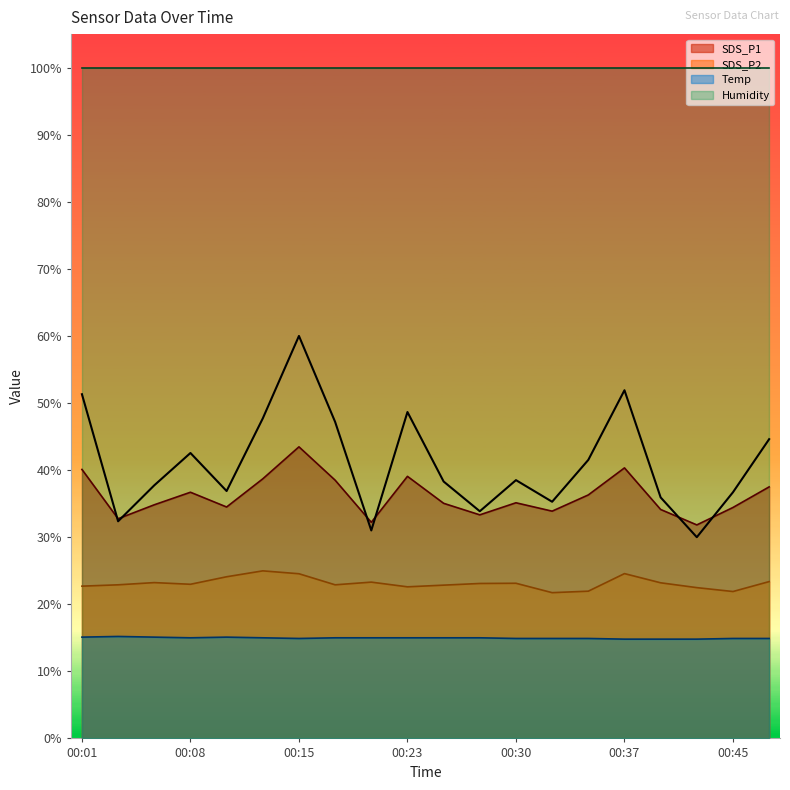

Rank the categories by SDS_P2 value from highest to lowest.

00:13, 00:37, 00:15, 00:10, 00:47, 00:20, 00:06, 00:40, 00:30, 00:27, 00:08, 00:03, 00:18, 00:25, 00:01, 00:23, 00:42, 00:35, 00:45, 00:32